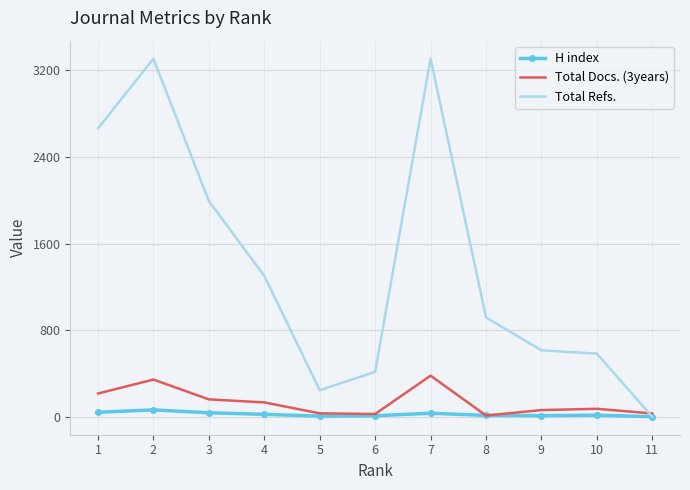

Which series changed the most between 8 and 11?

Total Refs.